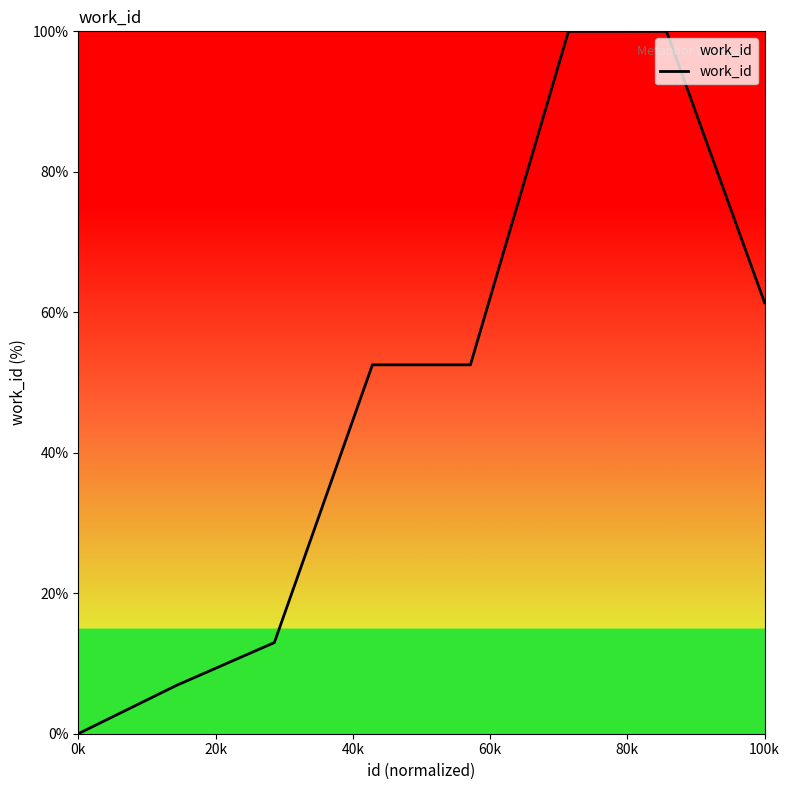

What is the greatest value displayed?

100.0